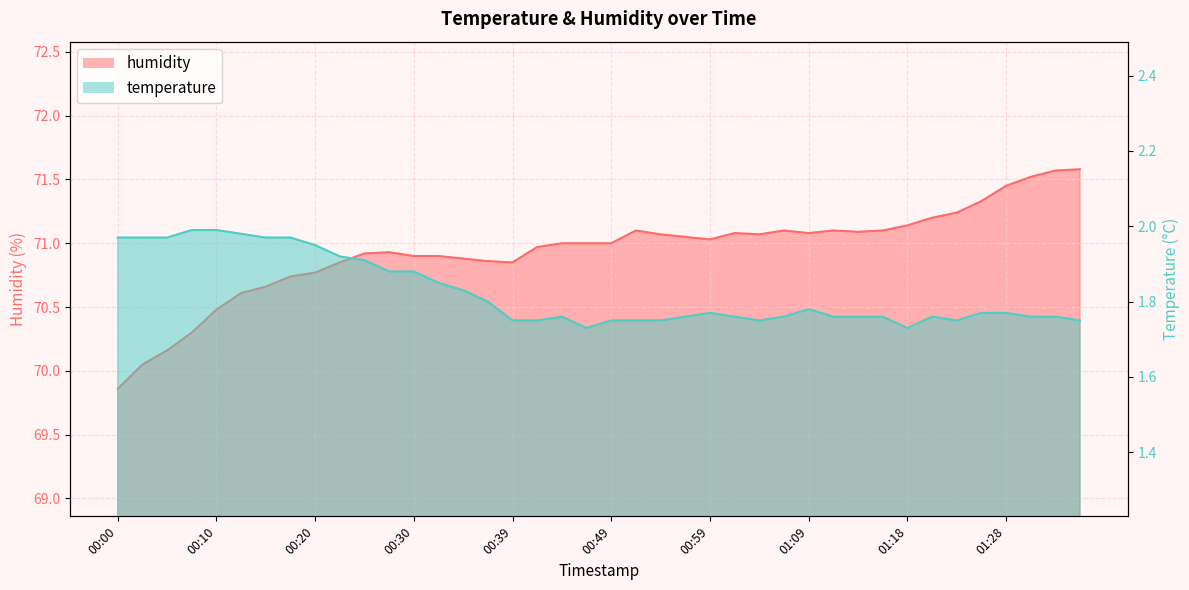

Is the value of humidity at 00:10 greater than the value of temperature at 00:54?

Yes